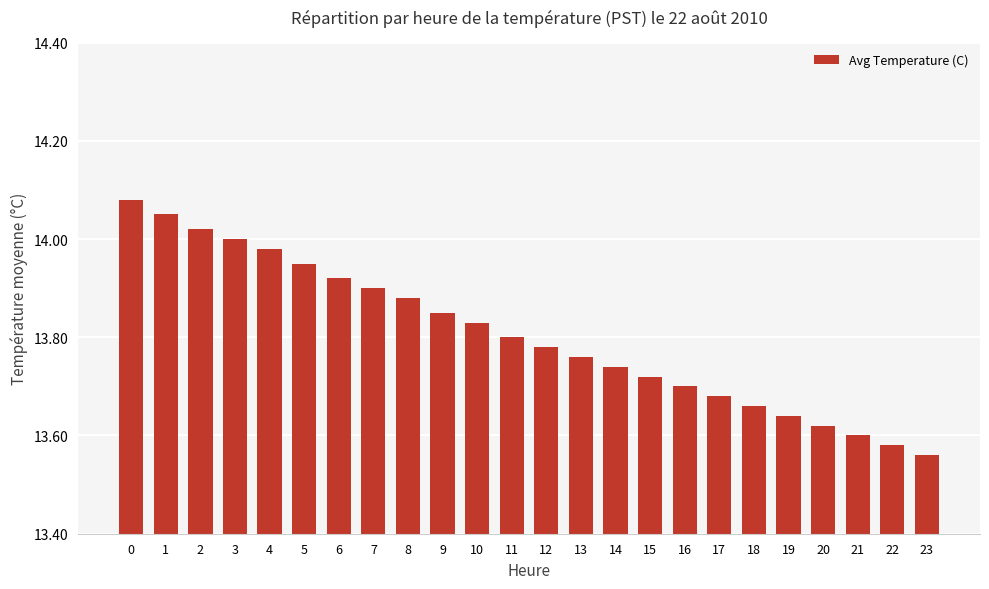

The value at 7 is 19.7. True or false?

False